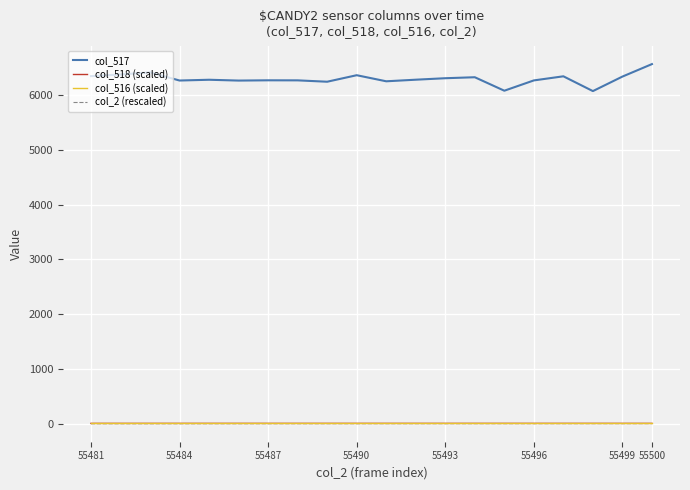

Which series has the largest total across all categories?

col_517